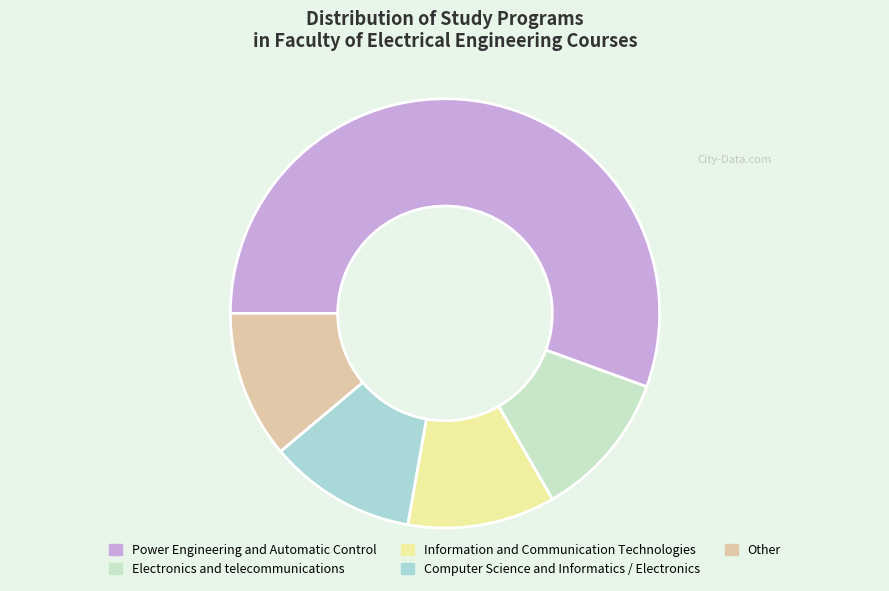

What is the smallest slice in the pie chart?

Electronics and telecommunications